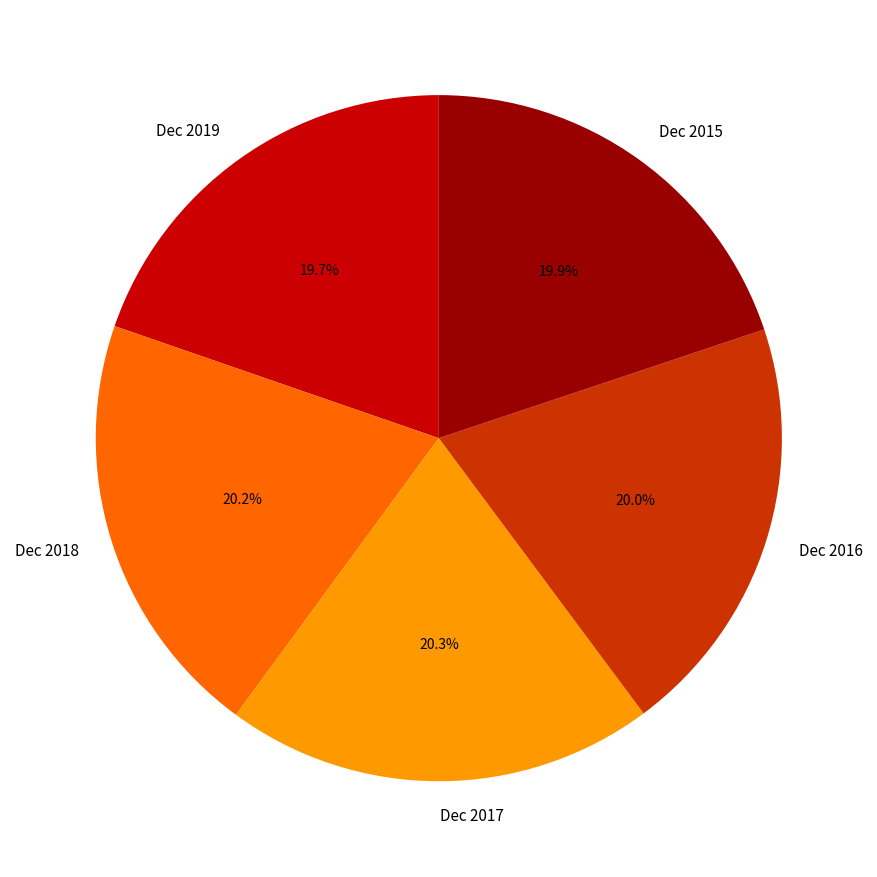

The Dec 2018 slice represents 20% of the pie. True or false?

True